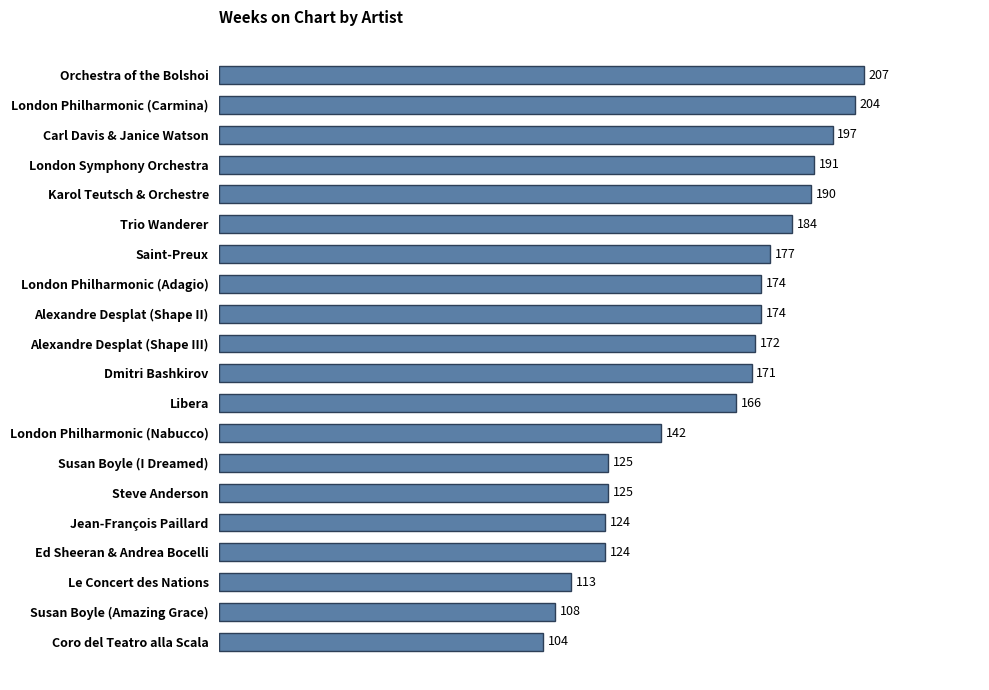

What is the maximum value shown in the chart?

207